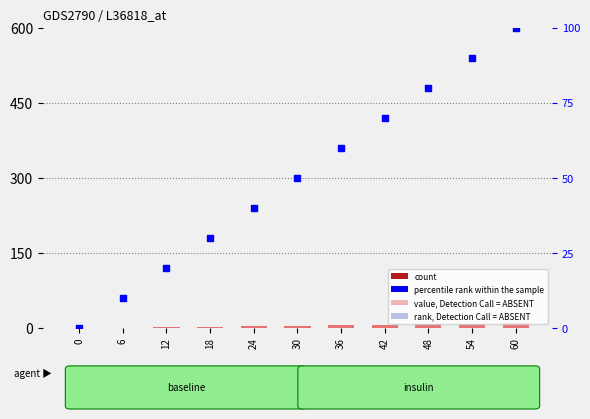

Which series reaches the minimum Y coordinate?

count